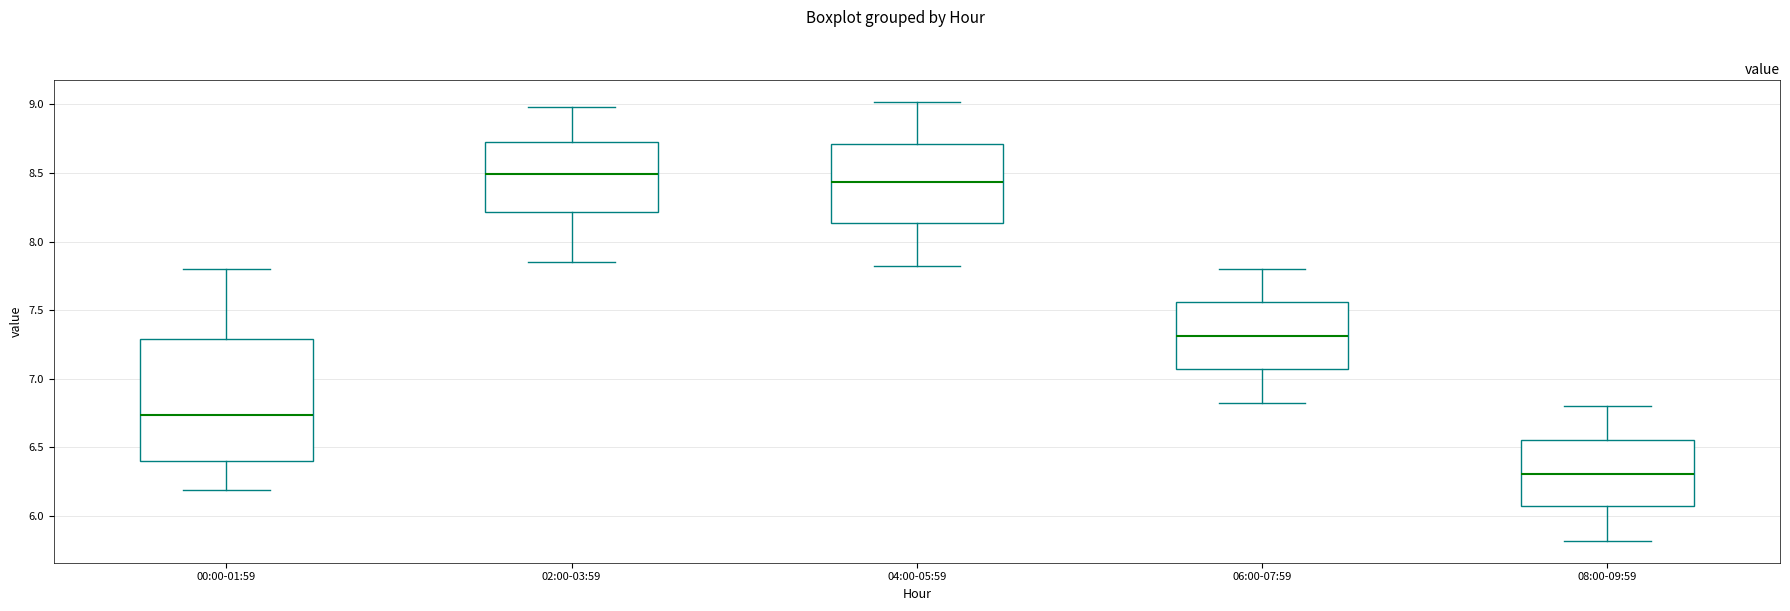

Where does the lower whisker of the box for 00:00-01:59 end on the y-axis? The values are not printed on the chart, so give them approximately, as read against the axis.

6.20